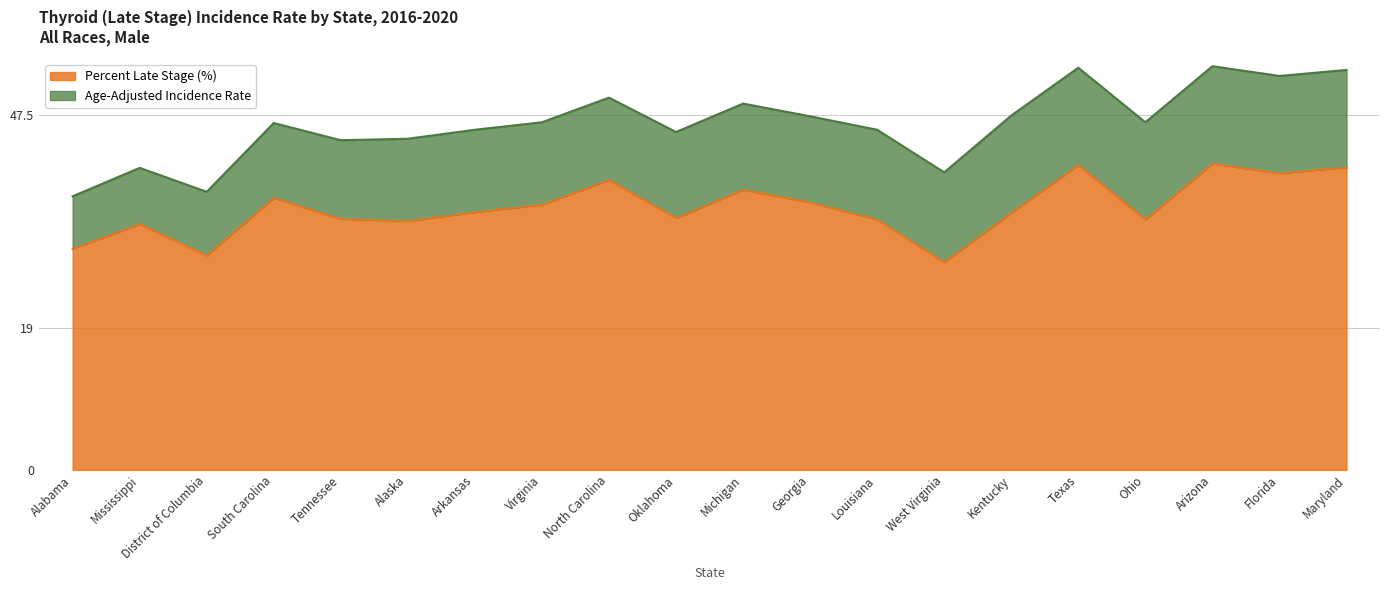

What is the value of the 12th point from the left?

35.8